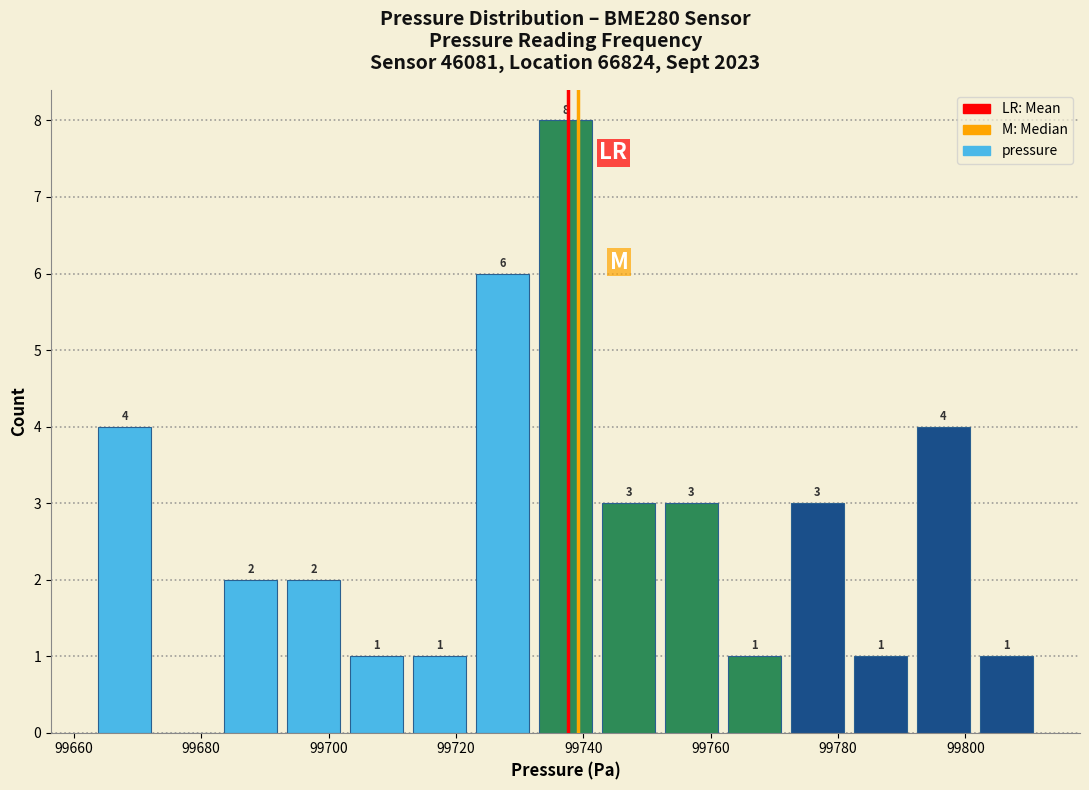

Which range on the x-axis has the tallest bar?

99732 to 99742